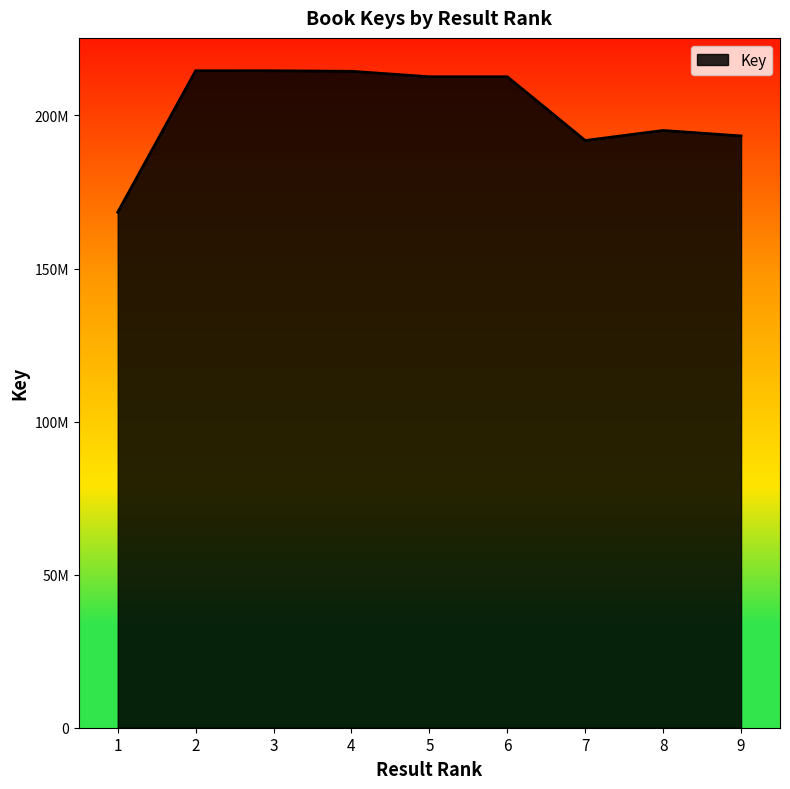

At which label is the value closest to 191511510?

7